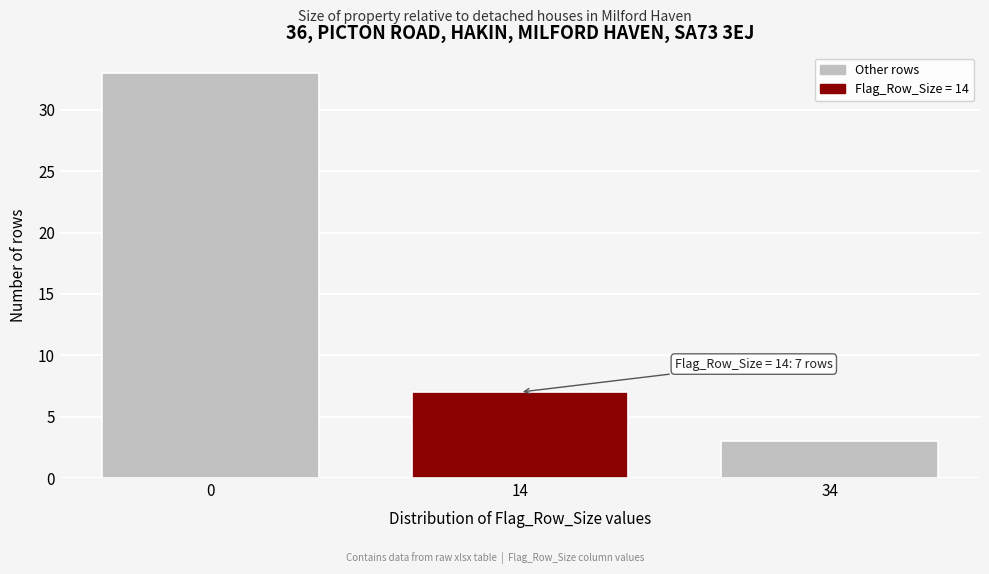

Reading right to left, extract all data points from this chart.

3	7	33